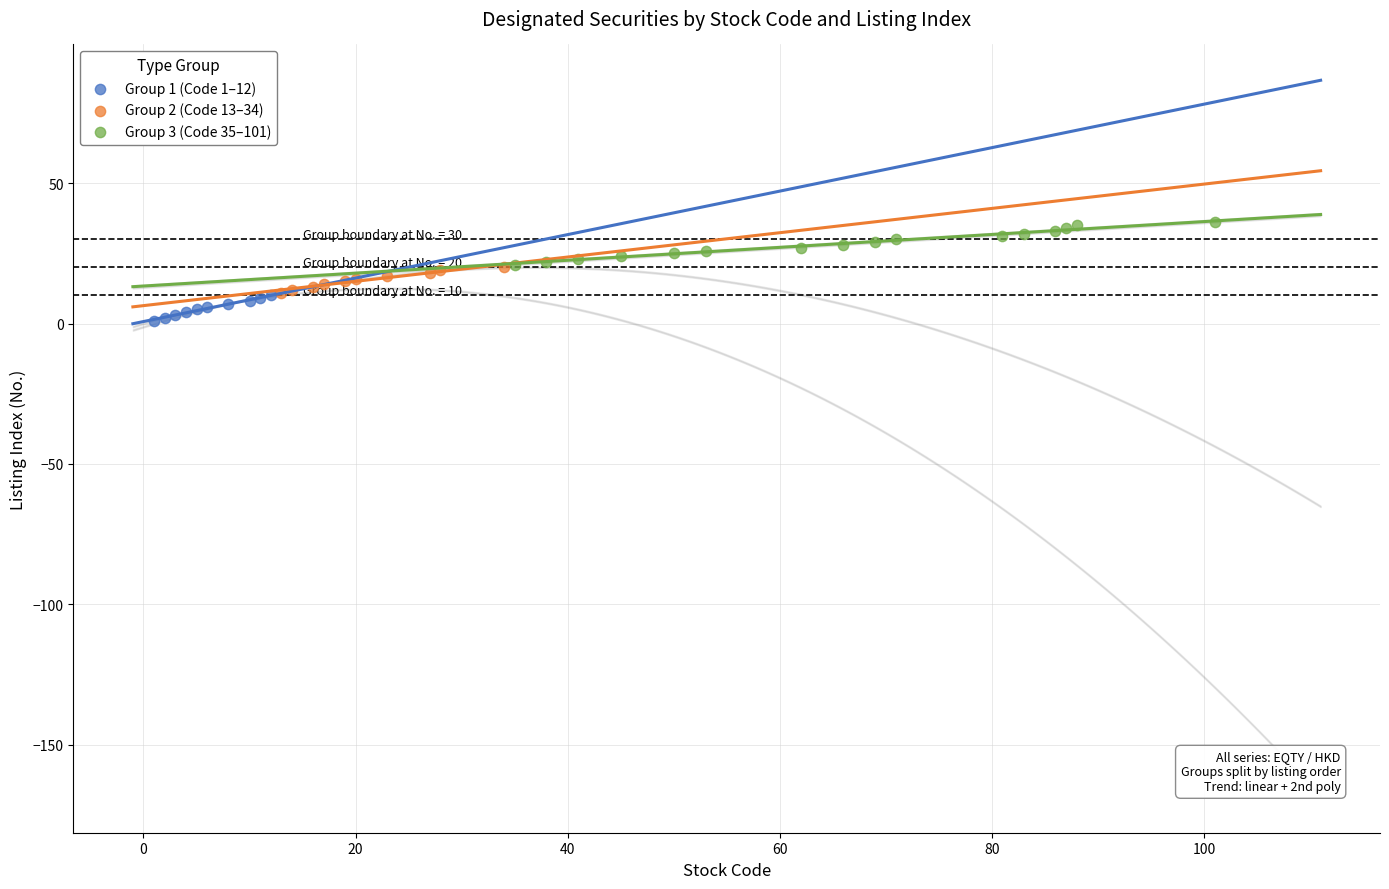

Which series reaches the maximum Y coordinate?

Group 3 (Code 35–101)